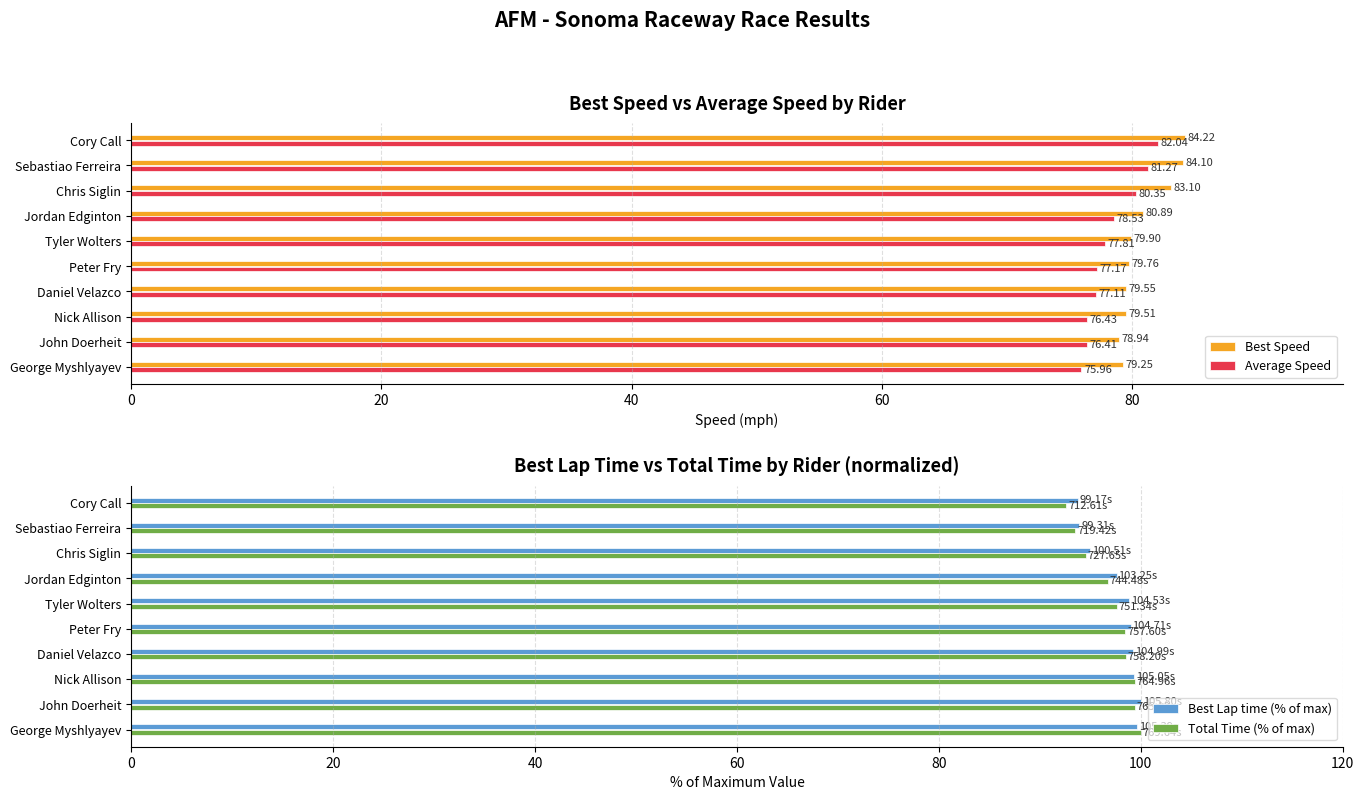

What is the sum of the Best Speed values at Tyler Wolters and Sebastiao Ferreira?

164.0